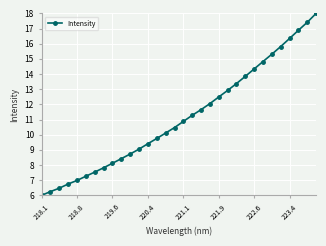

True or false: the data has more than 2 interior local peaks.

False